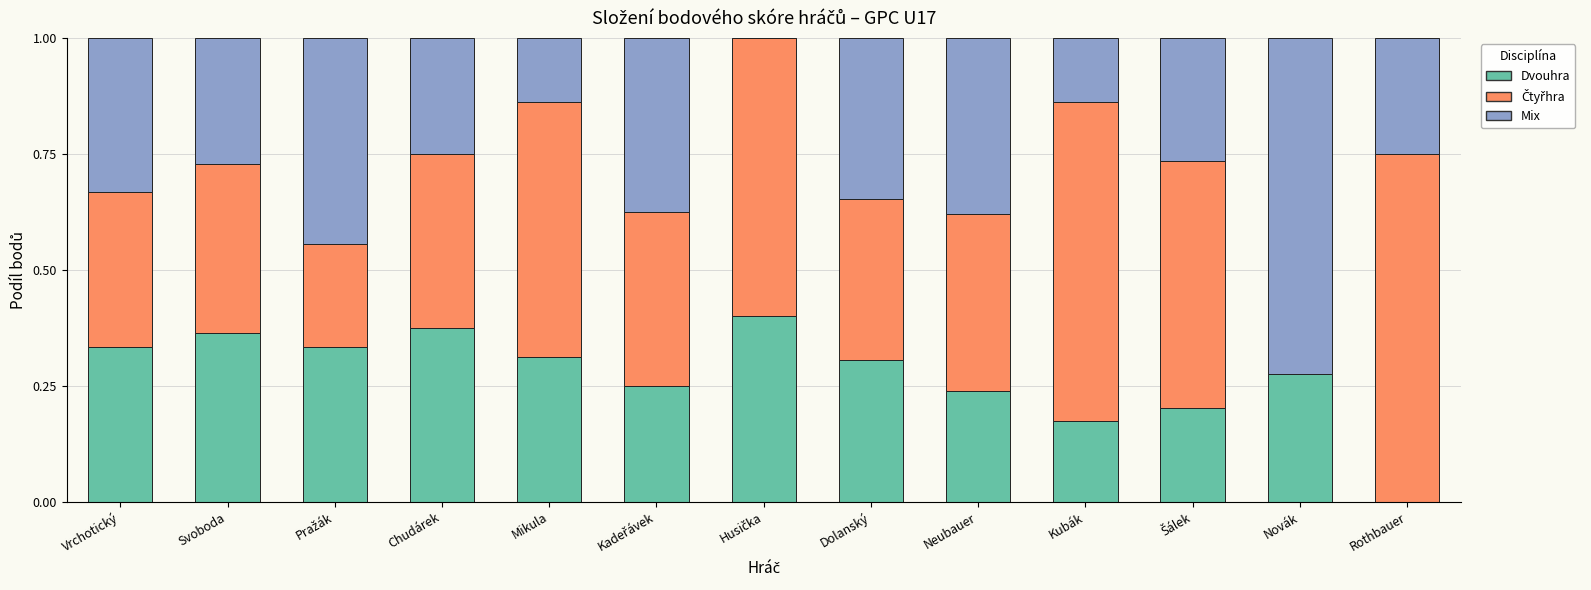

What is the total value across all series at Rothbauer?

1.0